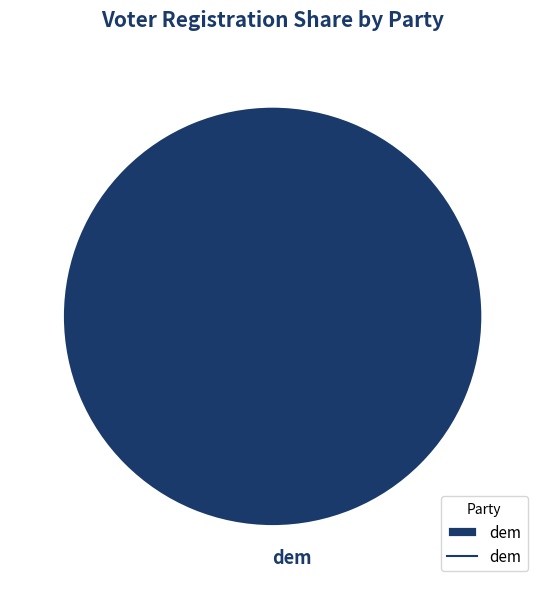

What percentage is the dem slice, to the nearest percent?

100%